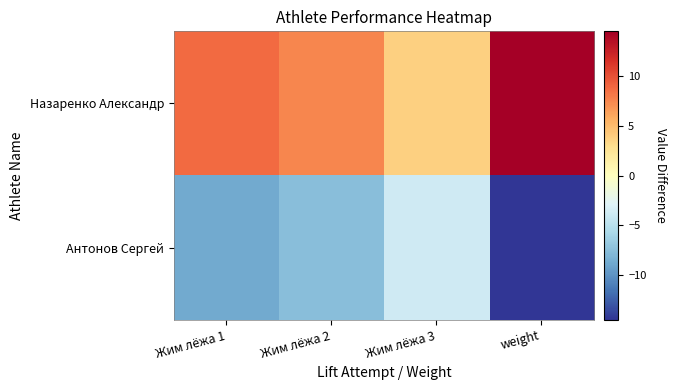

Between Жим лёжа 1 and weight, which series saw the biggest shift?

Антонов Сергей